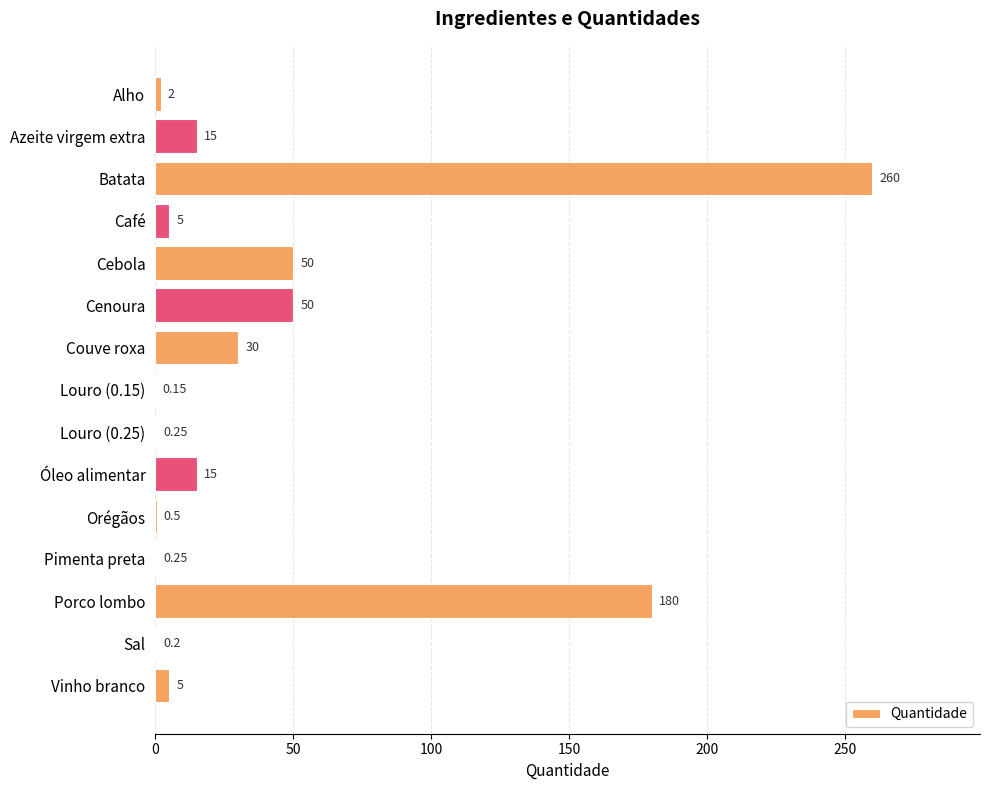

What is the change in value from Cenoura to Couve roxa?

-20.0